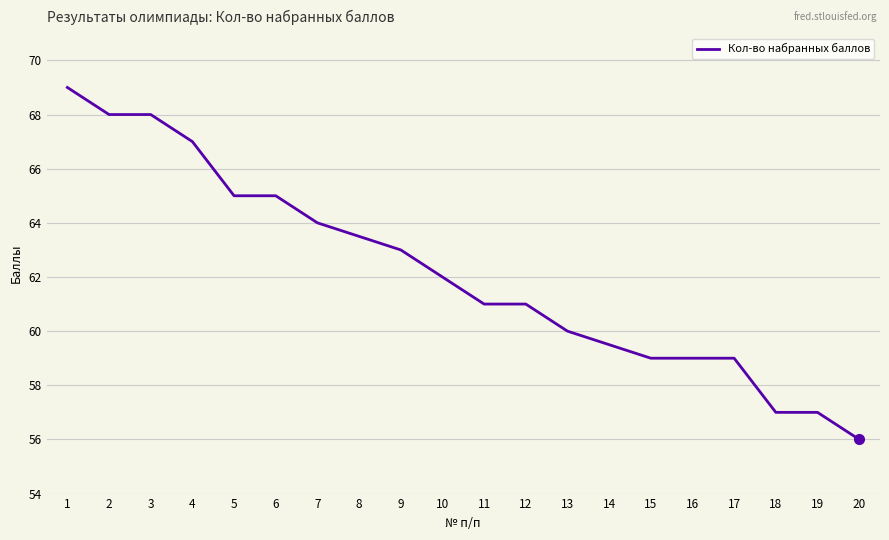

What is the difference between the maximum and minimum values?

13.0